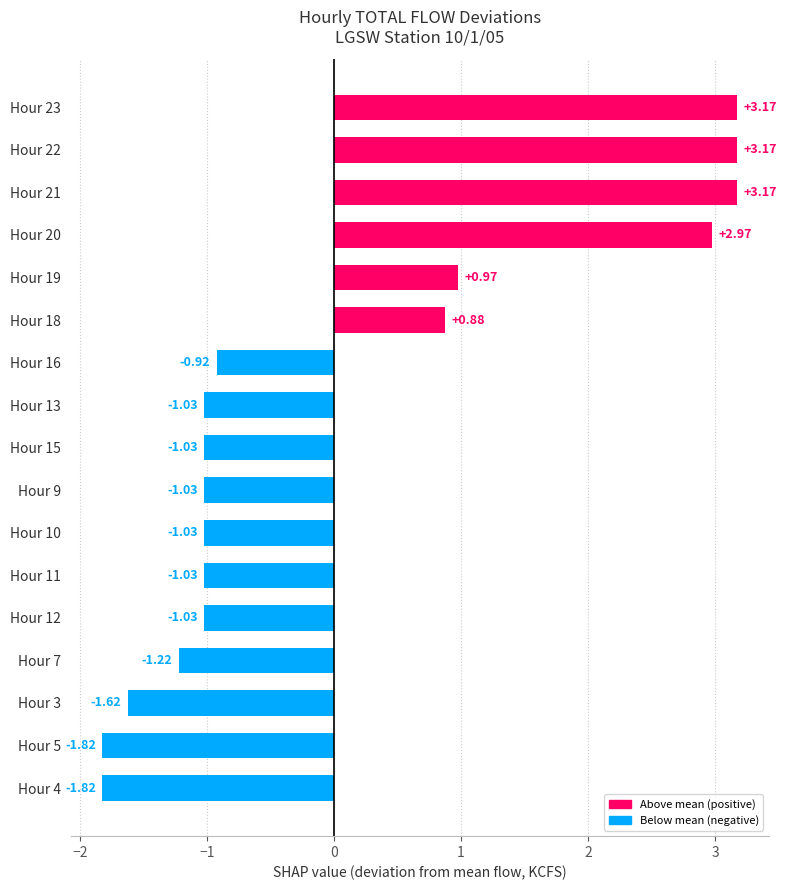

What is the sum of all values?

0.8